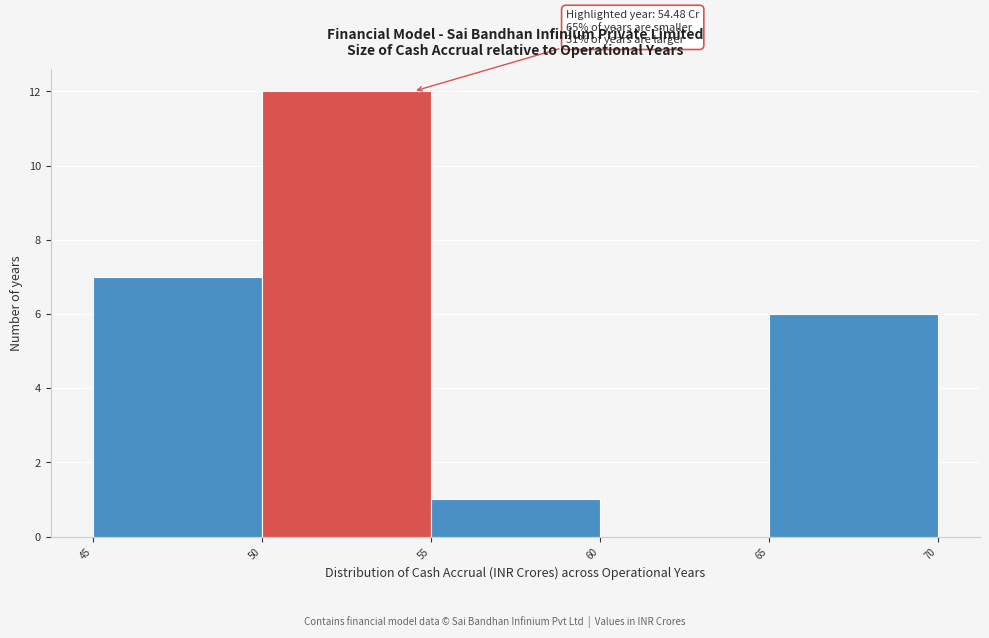

Which range on the x-axis has the tallest bar?

50 to 55